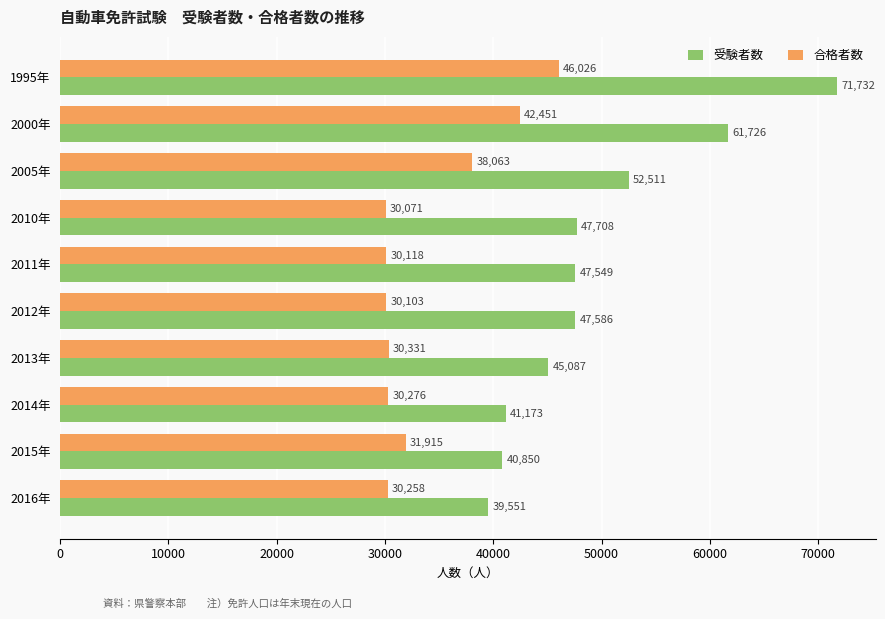

Rank the series by their average value, from highest to lowest.

受験者数, 合格者数